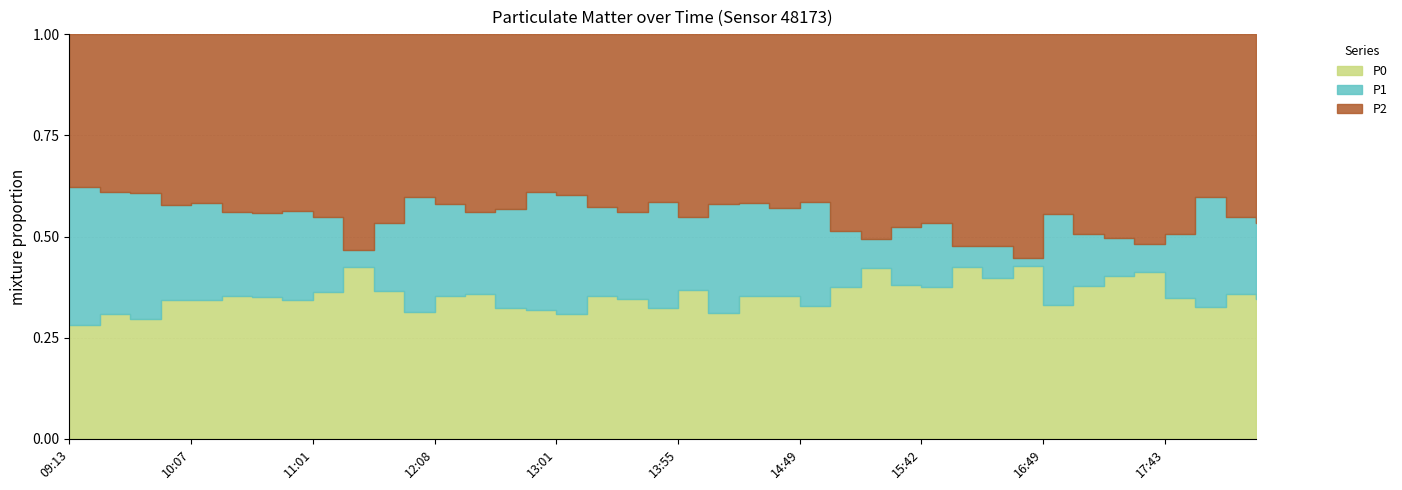

True or false: P0 and P1 cross at least once.

True